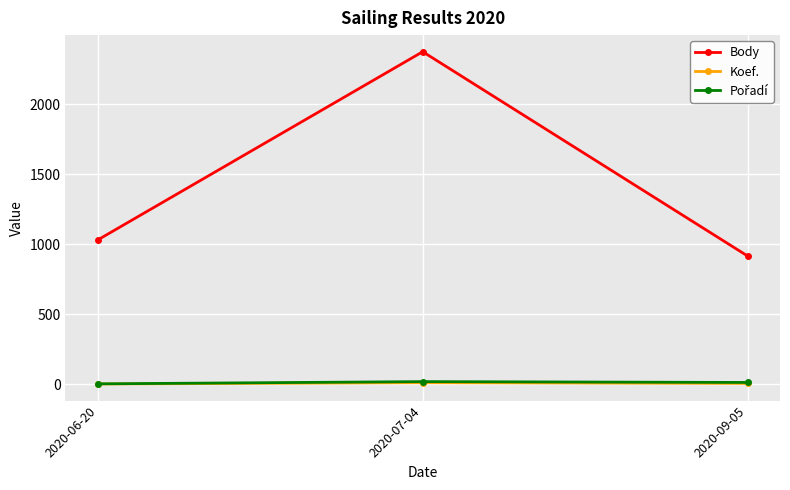

What is the minimum value for Body?

917